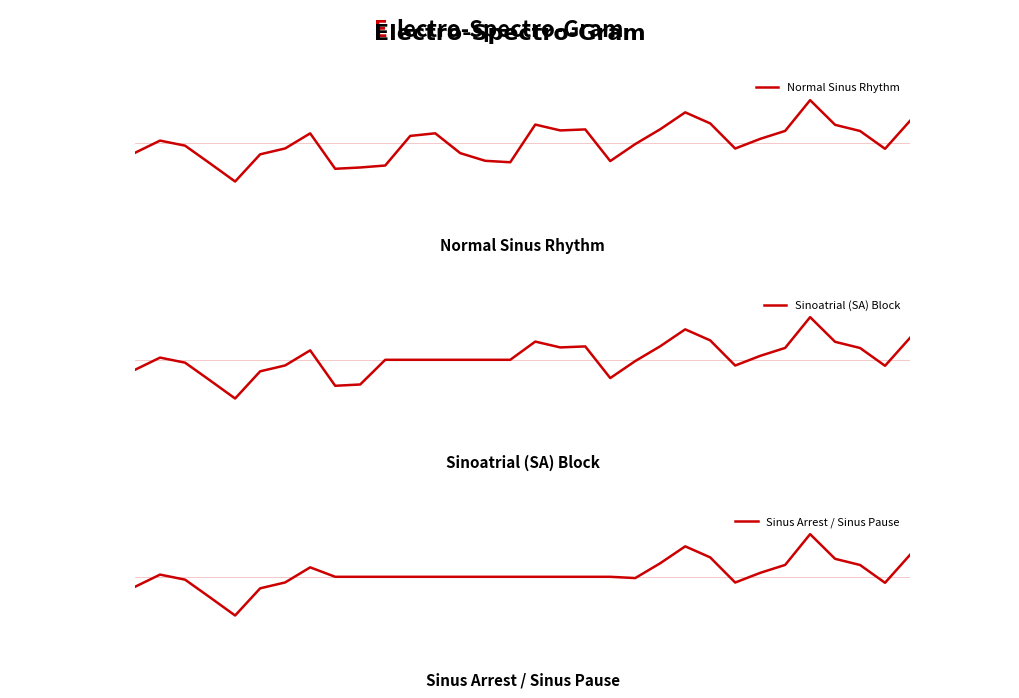

The Sinoatrial (SA) Block series shows -0.4 at 223. True or false?

True